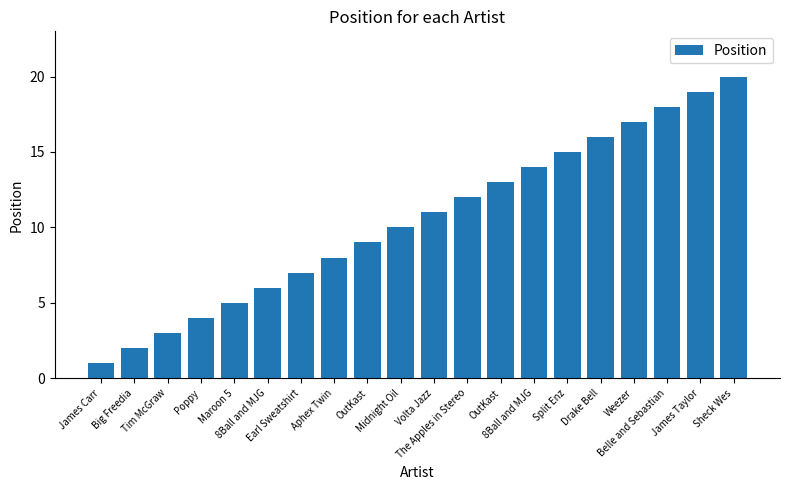

How many bars are there in total?

20